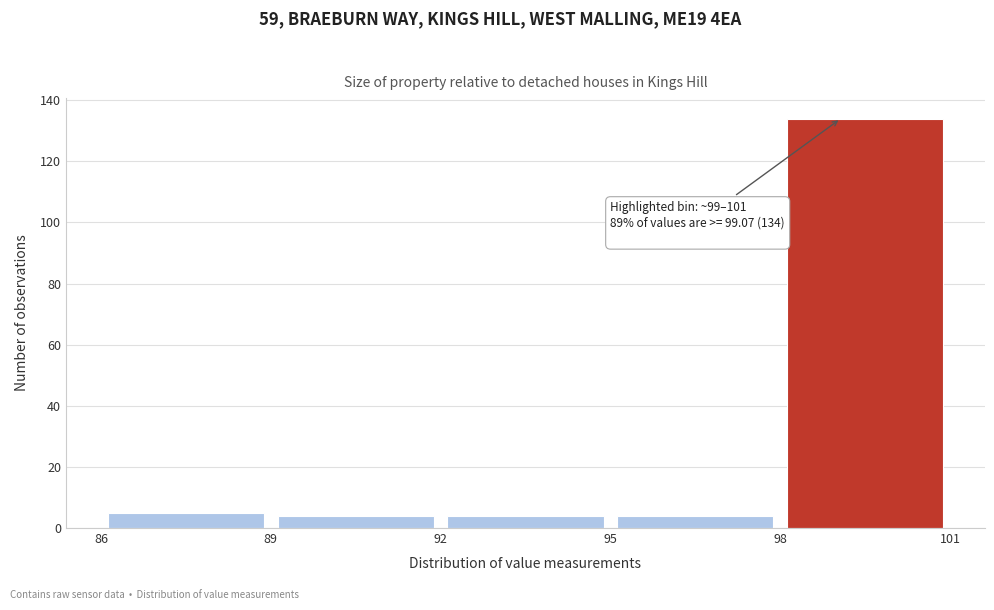

Which range on the x-axis has the tallest bar?

98 to 101